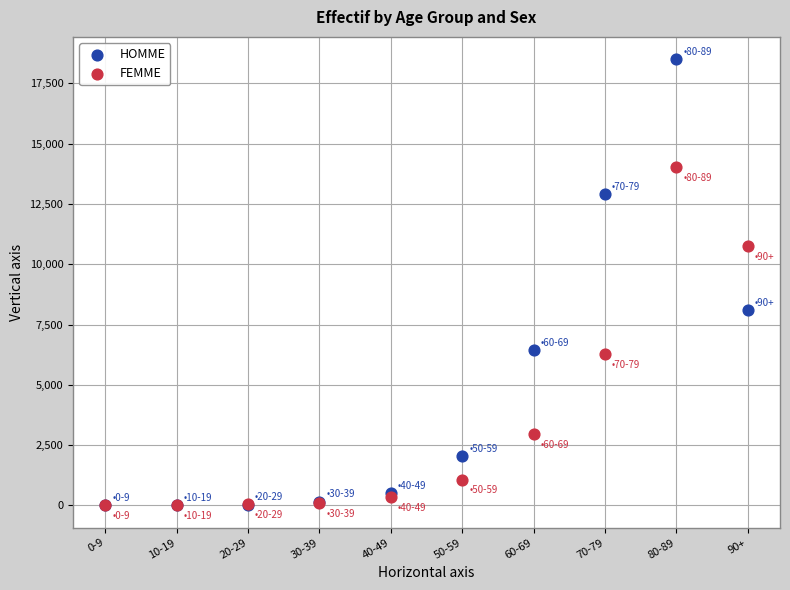

What are all the series names shown in the legend?

HOMME, FEMME